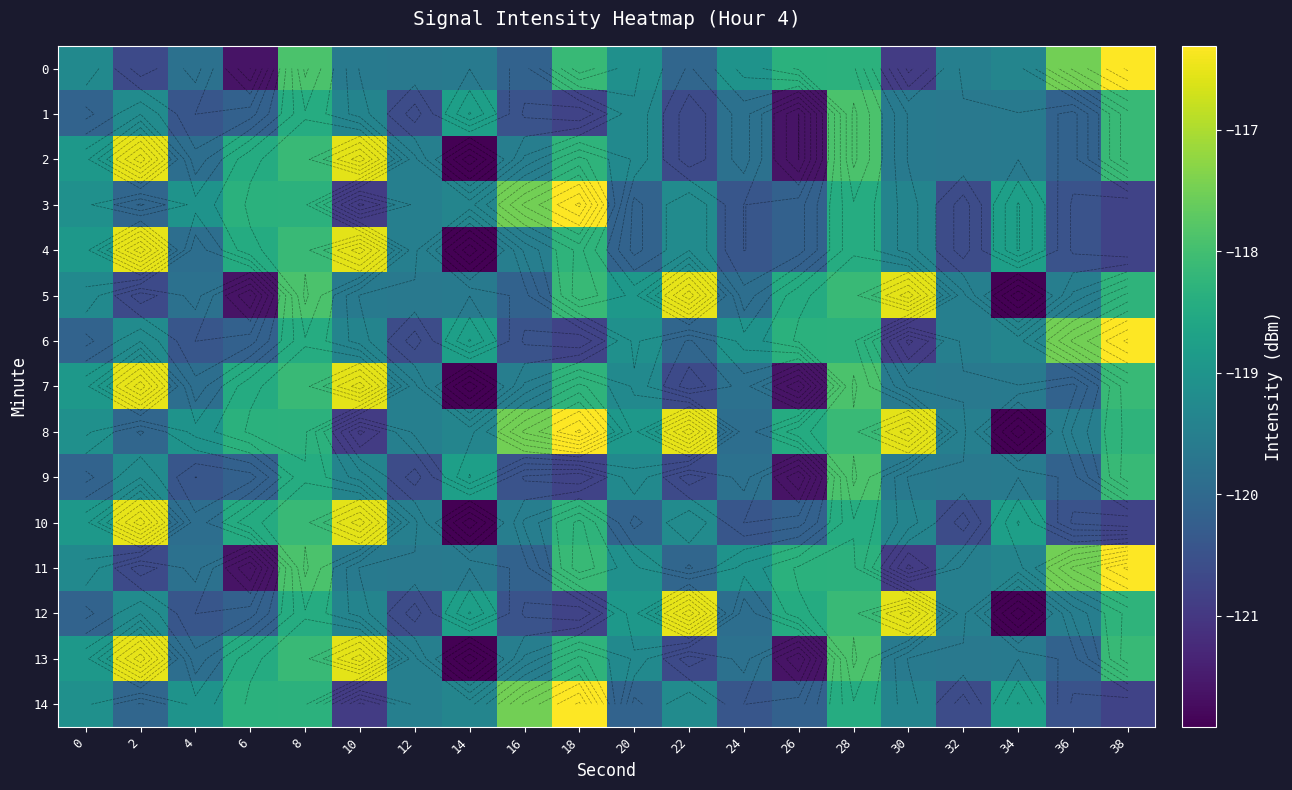

At which category does the chart reach its peak across all series?

38